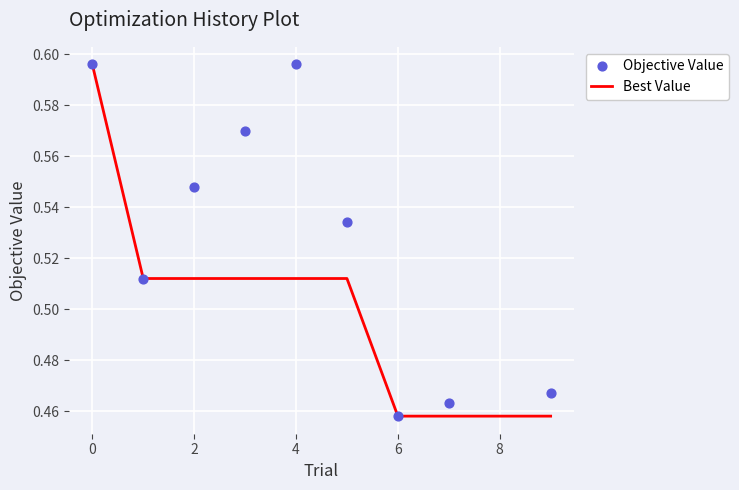

True or false: Best Value has a value of 0.7 at 2.

False